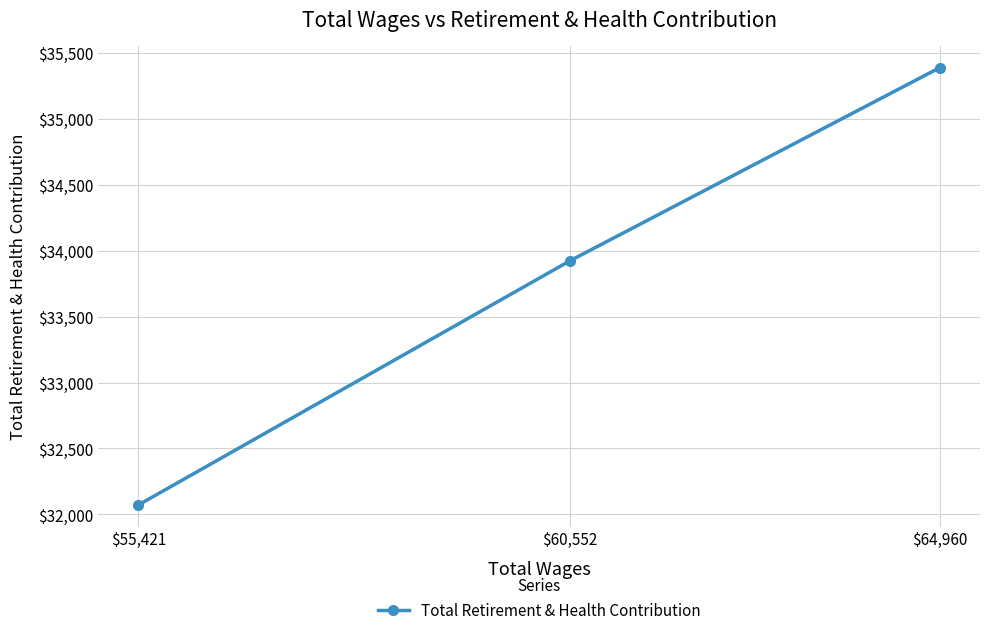

Which label corresponds to the smallest value in the chart?

$55,421